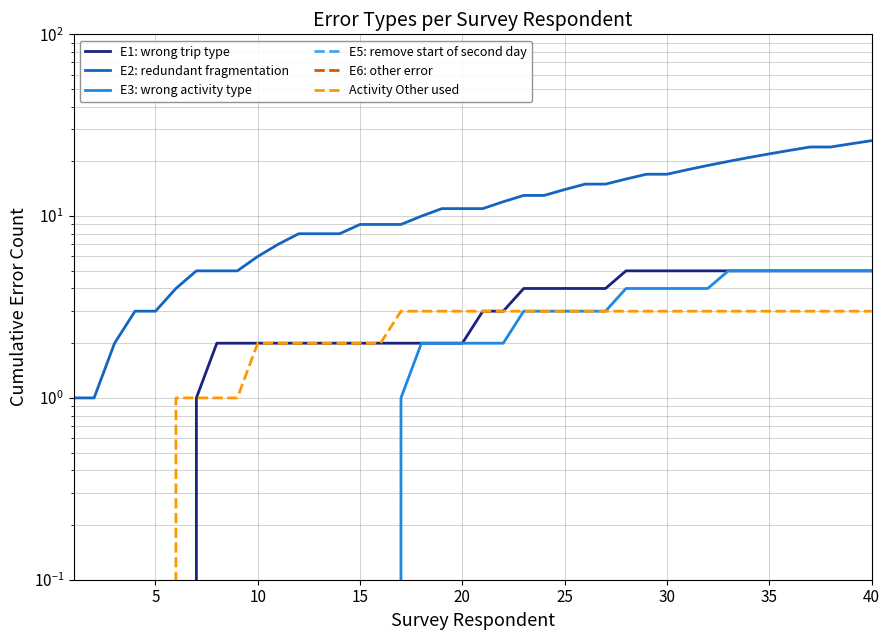

The value of Activity Other used at 36 is 5. True or false?

False